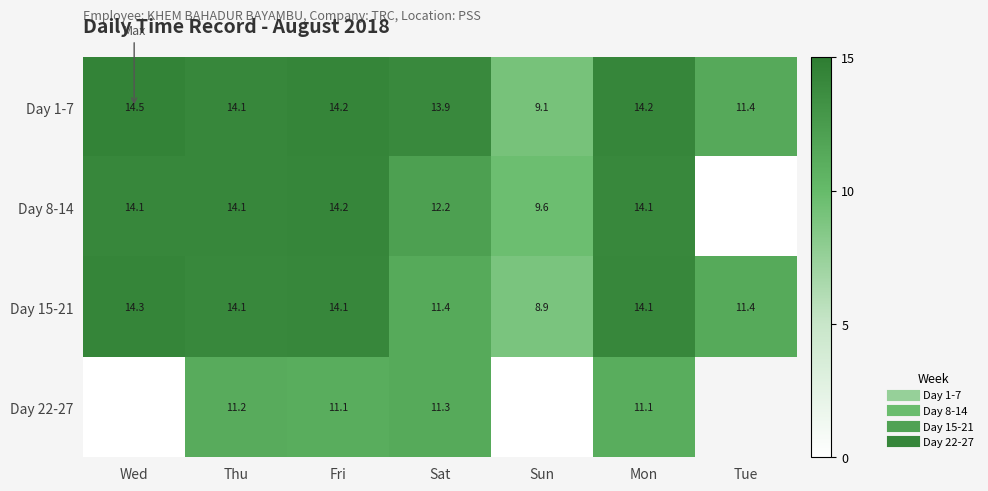

Is it true that Day 1-7 equals 7.2 at Thu?

False